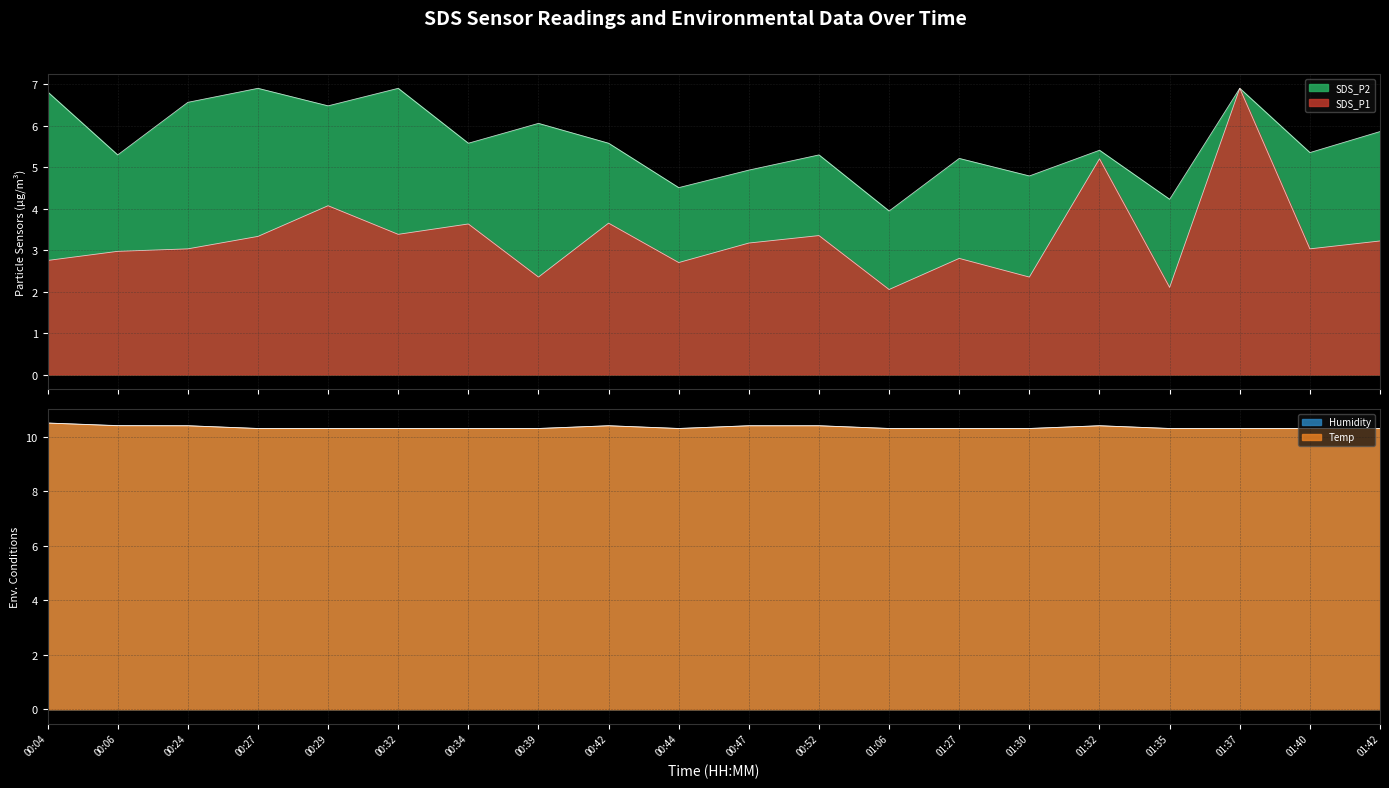

Between 00:27 and 00:34, which series saw the biggest shift?

SDS_P1